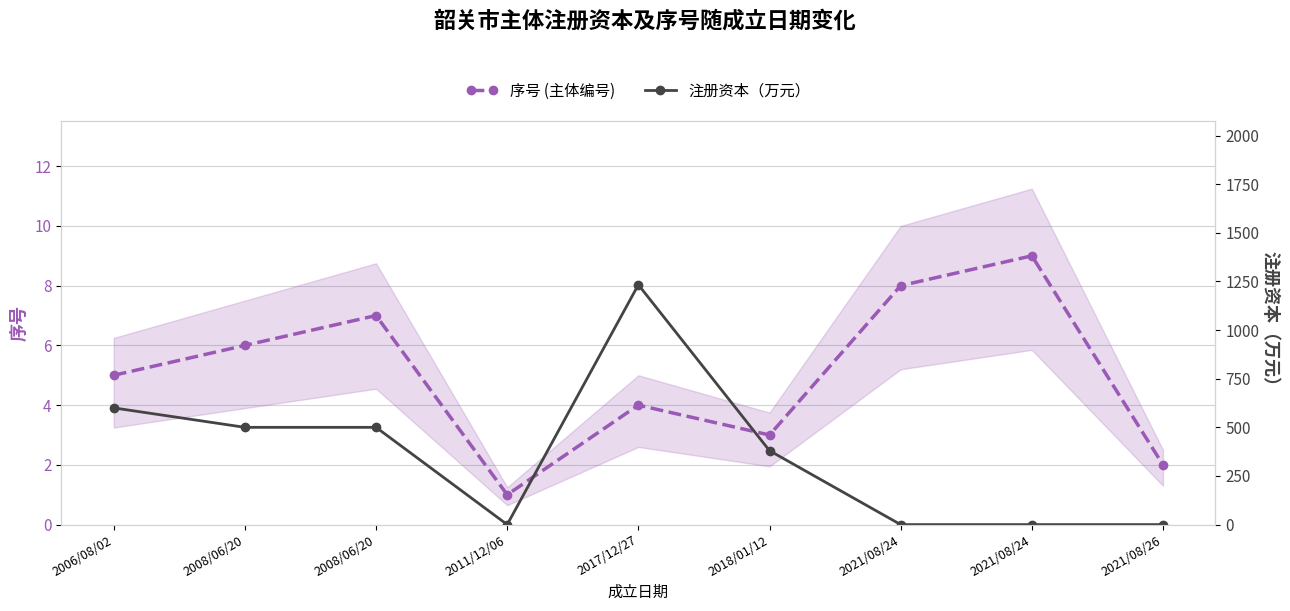

At which label is 注册资本（万元） closest to 616?

2006/08/02